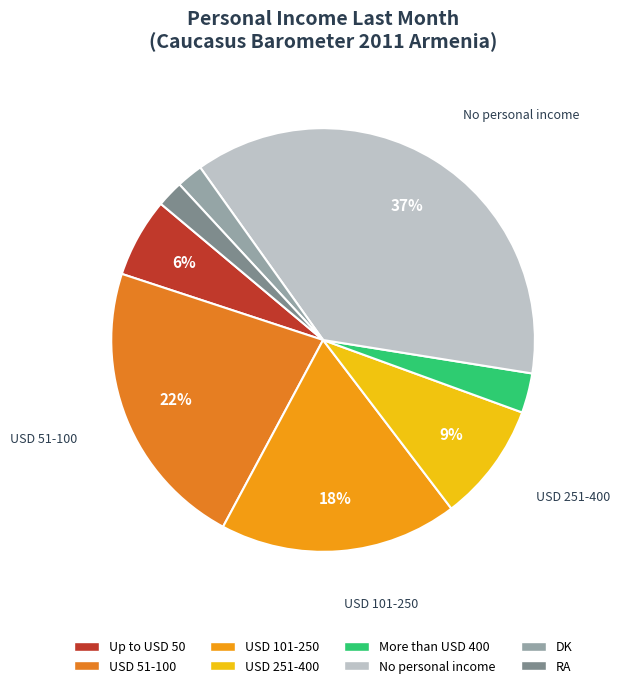

How many segments does this pie chart have?

8